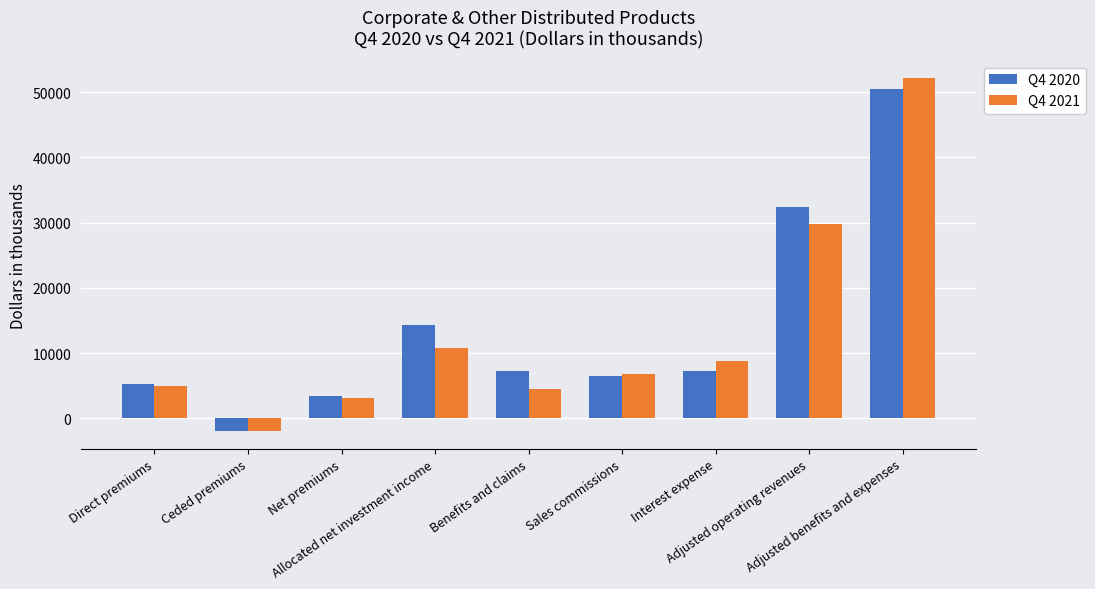

Rank the series at Interest expense from lowest to highest value.

Q4 2020, Q4 2021